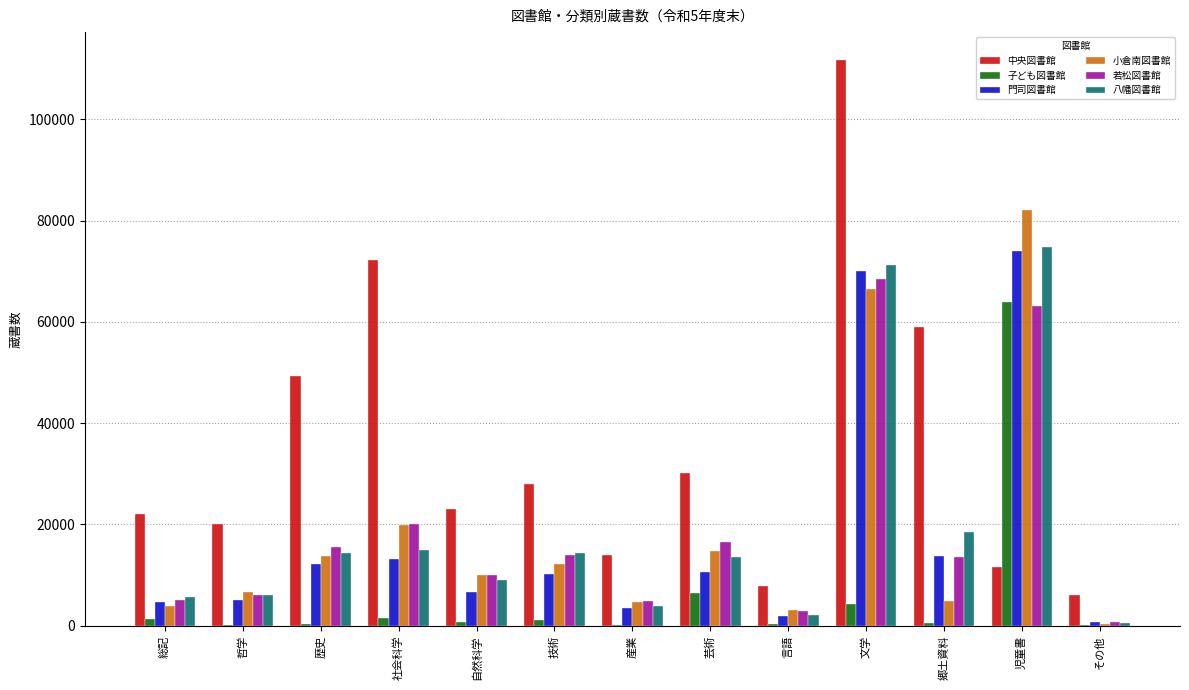

What is the sum of all 子ども図書館 values?

81132